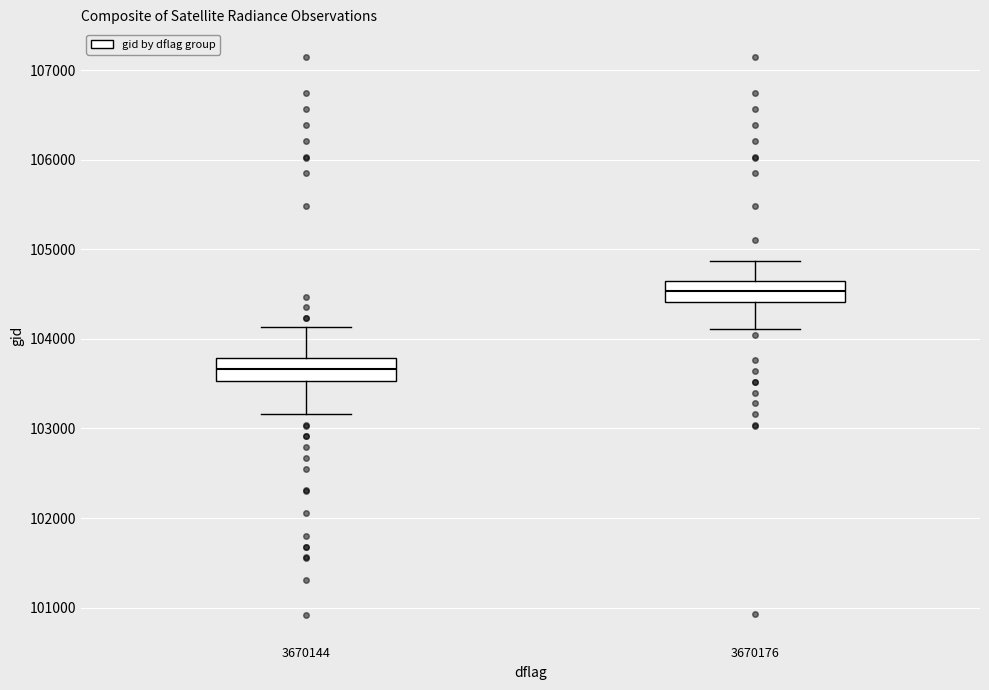

Which box's median line is the highest?

3670176